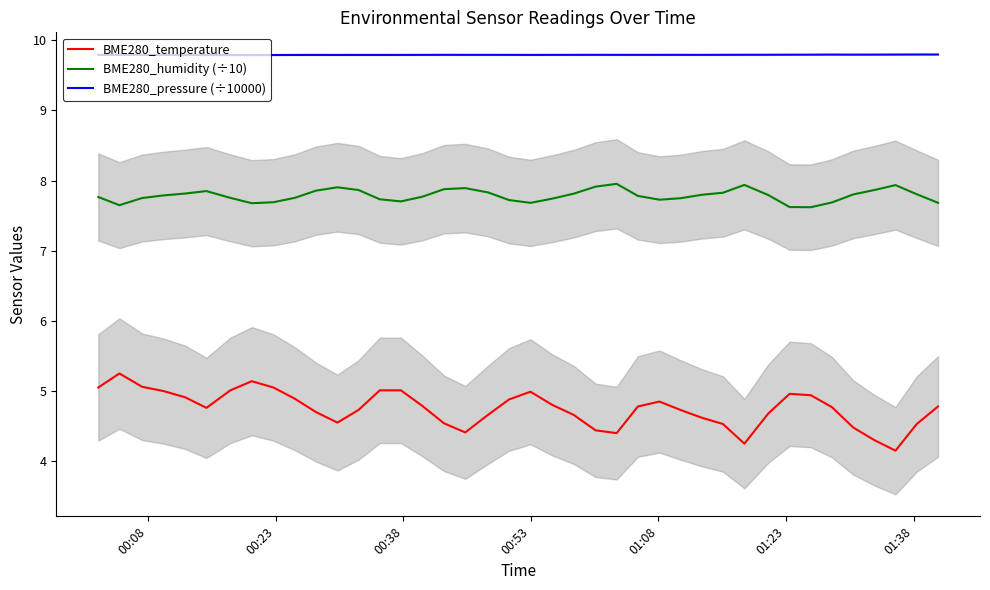

True or false: BME280_temperature and BME280_pressure (÷10000) intersect in this chart.

False